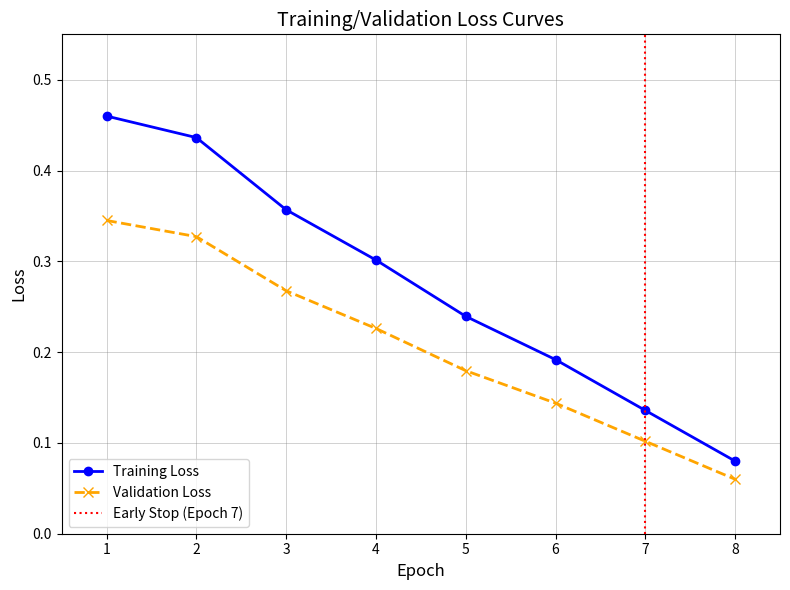

Reading left to right, what are all the values shown in this chart?

Training Loss: 0.5	0.4	0.4	0.3	0.2	0.2	0.1	0.1
Validation Loss: 0.3	0.3	0.3	0.2	0.2	0.1	0.1	0.1